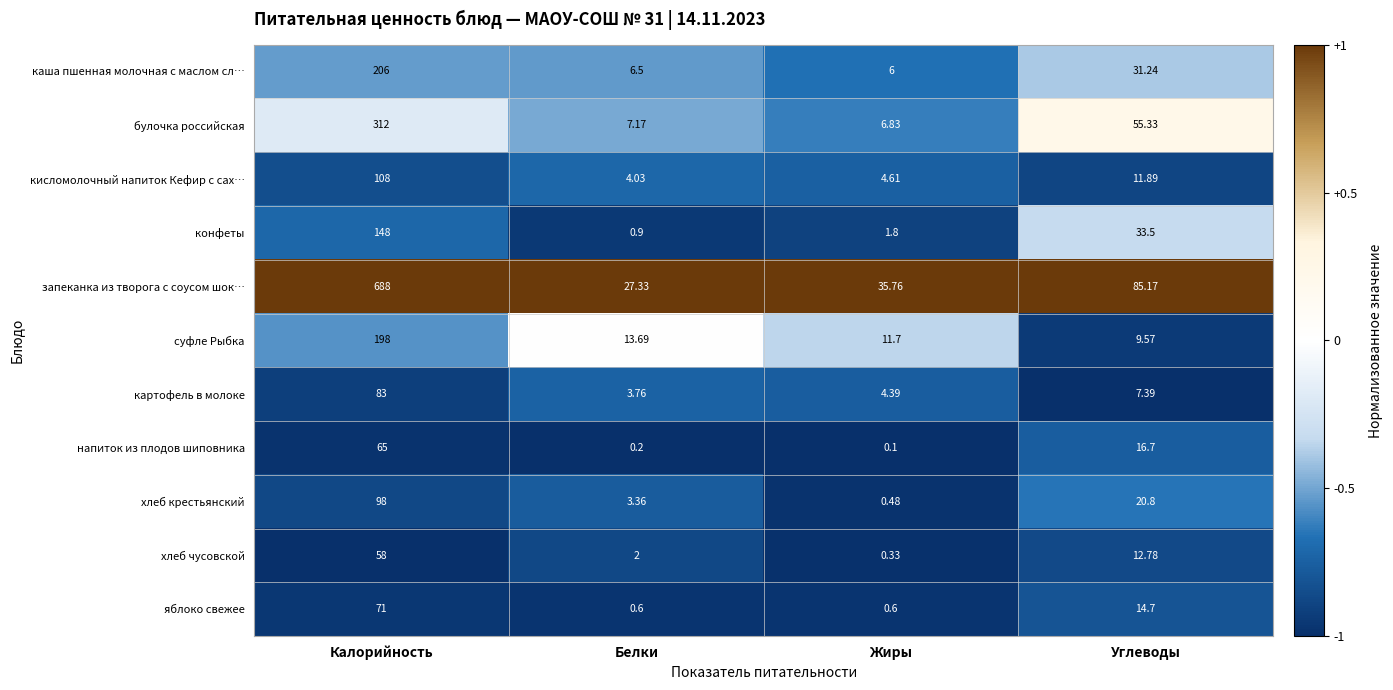

Rank the series at Калорийность from lowest to highest value.

хлеб чусовской, напиток из плодов шиповника, яблоко свежее, картофель в молоке, хлеб крестьянский, кисломолочный напиток Кефир с сах…, конфеты, суфле Рыбка, каша пшенная молочная с маслом сл…, булочка российская, запеканка из творога с соусом шок…